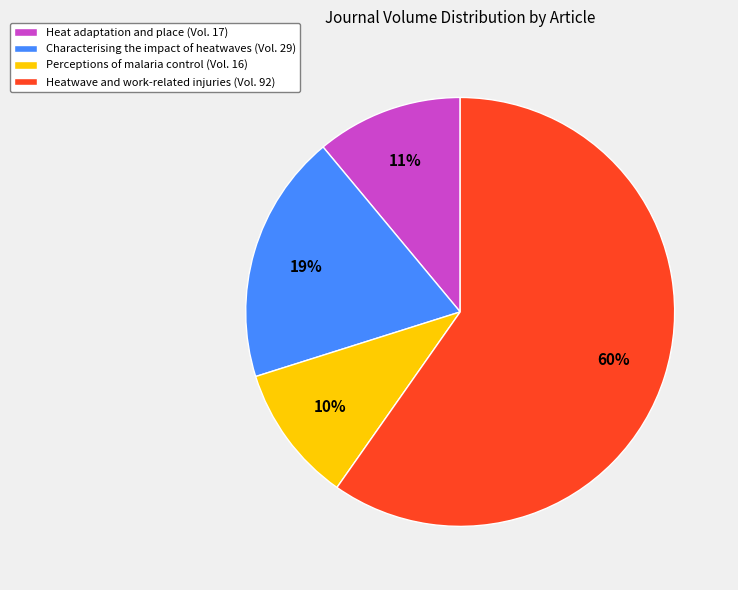

To the nearest percent, what portion does Perceptions of malaria control represent?

10%